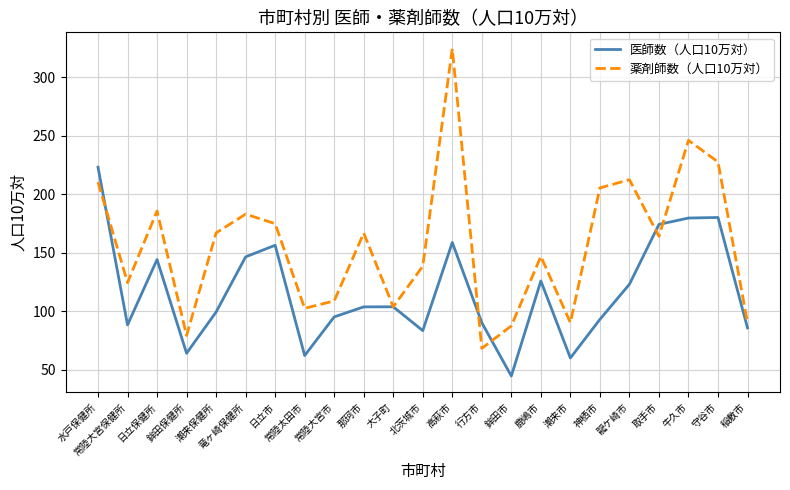

How many lines are shown in the chart?

2